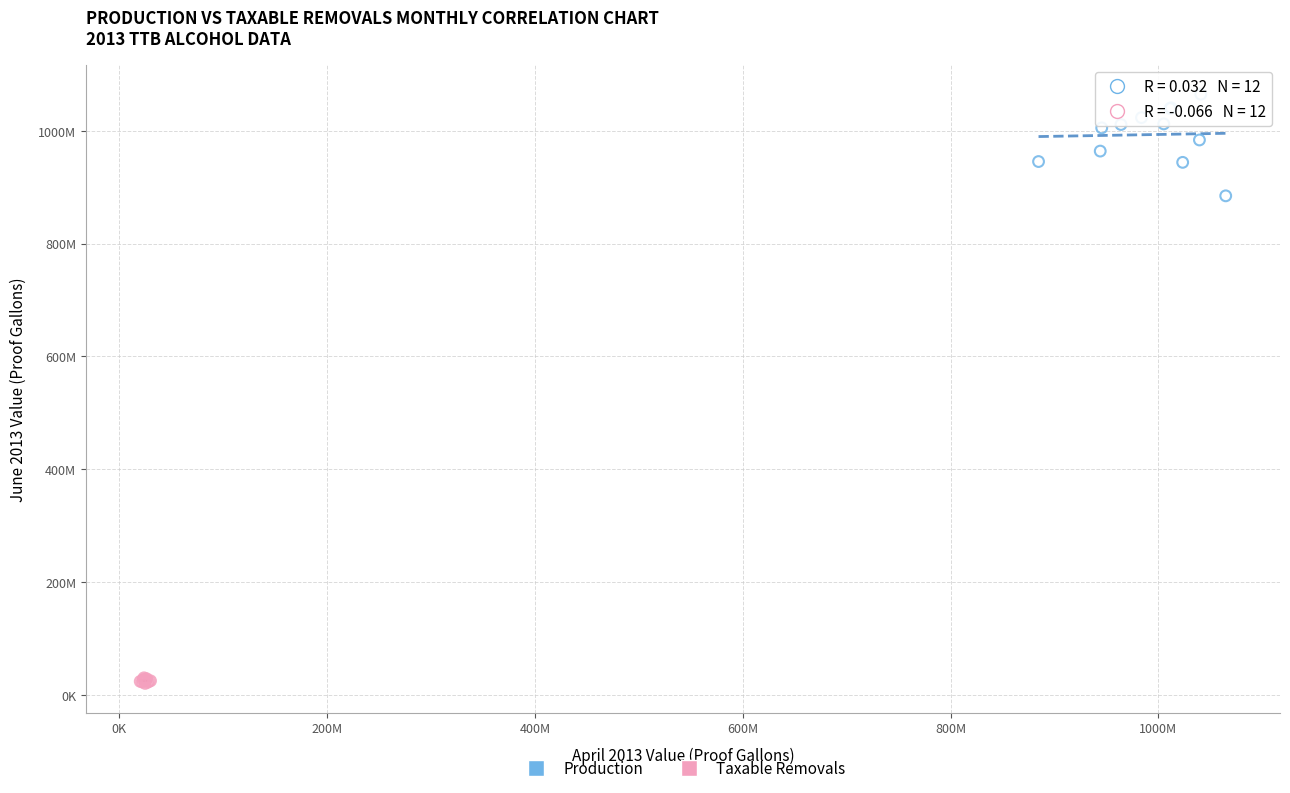

Which series contains the lowest Y value?

Taxable Removals